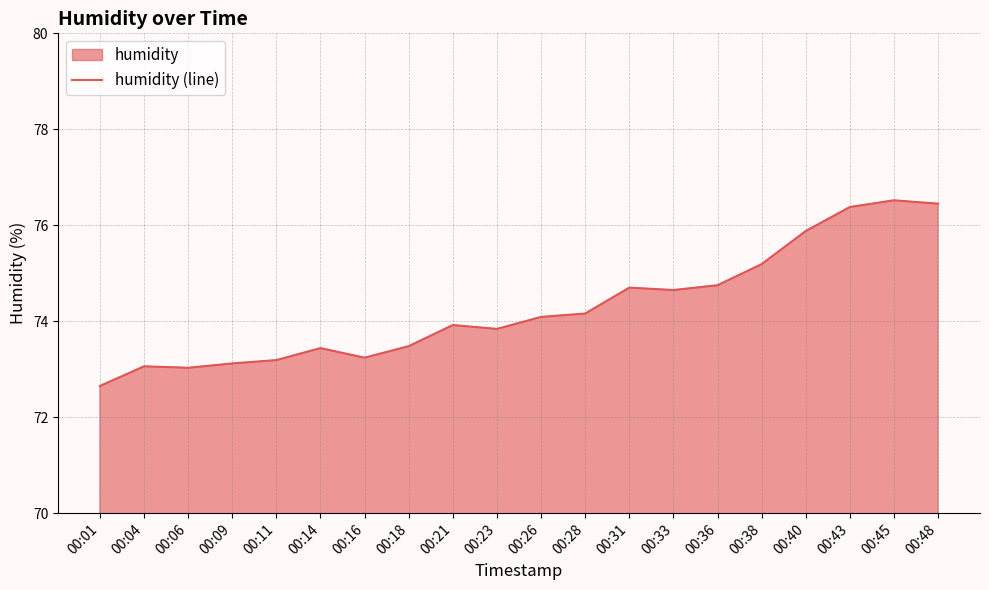

Does the chart display data point markers on the line(s)?

No